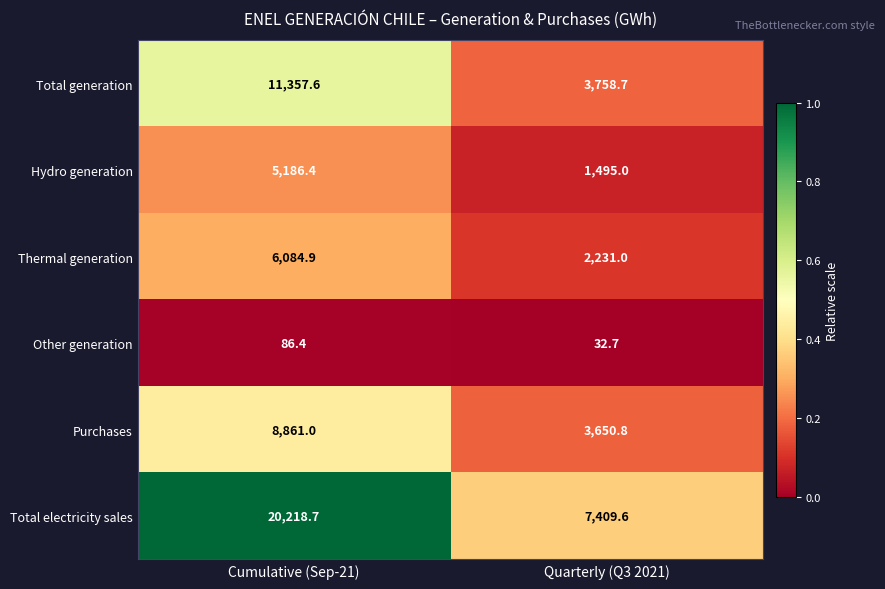

At which category is the sum across all series the highest?

Cumulative (Sep-21)